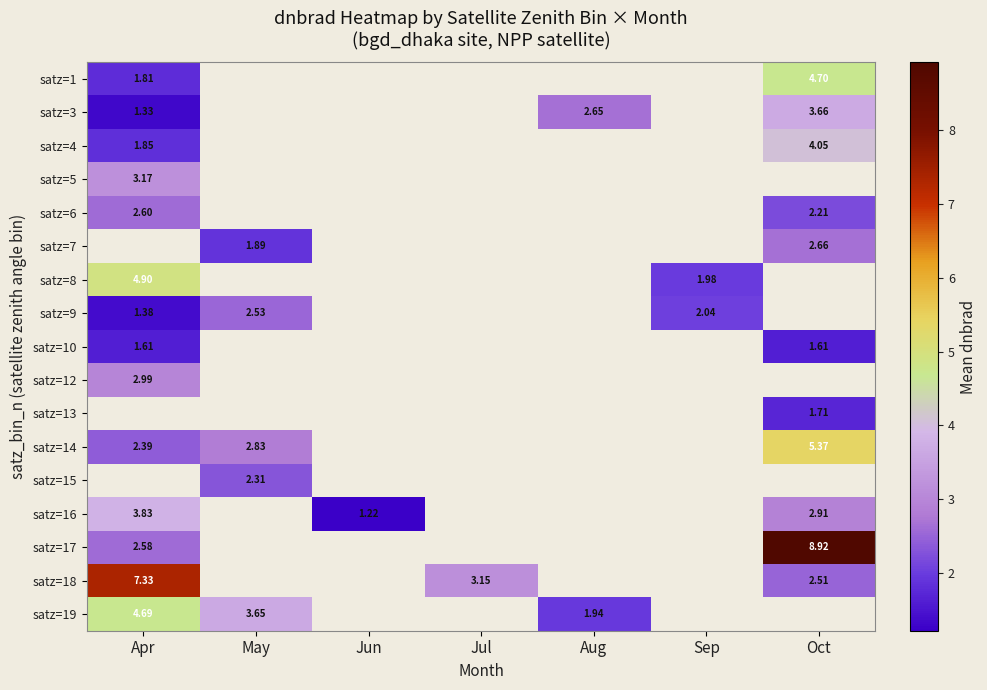

How many series are shown in this chart?

17